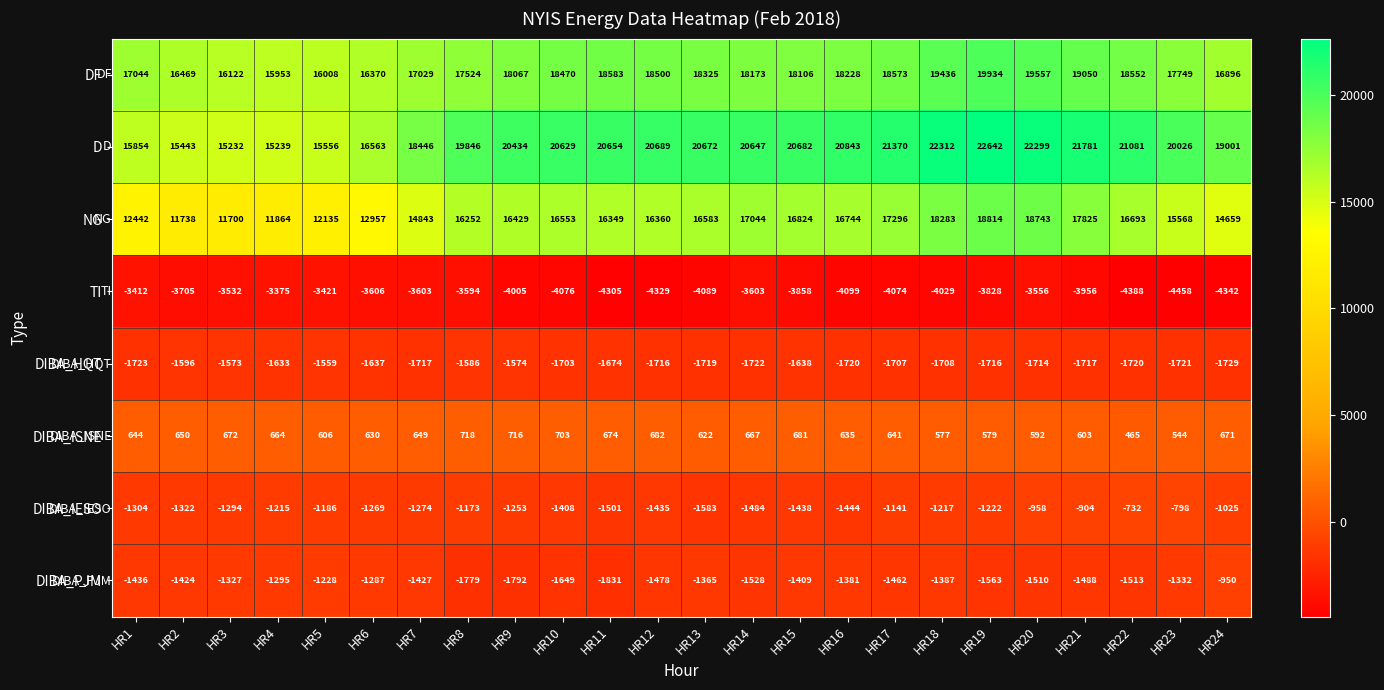

Is the value of DIBA_PJM at HR24 greater than the value of TI at HR12?

Yes